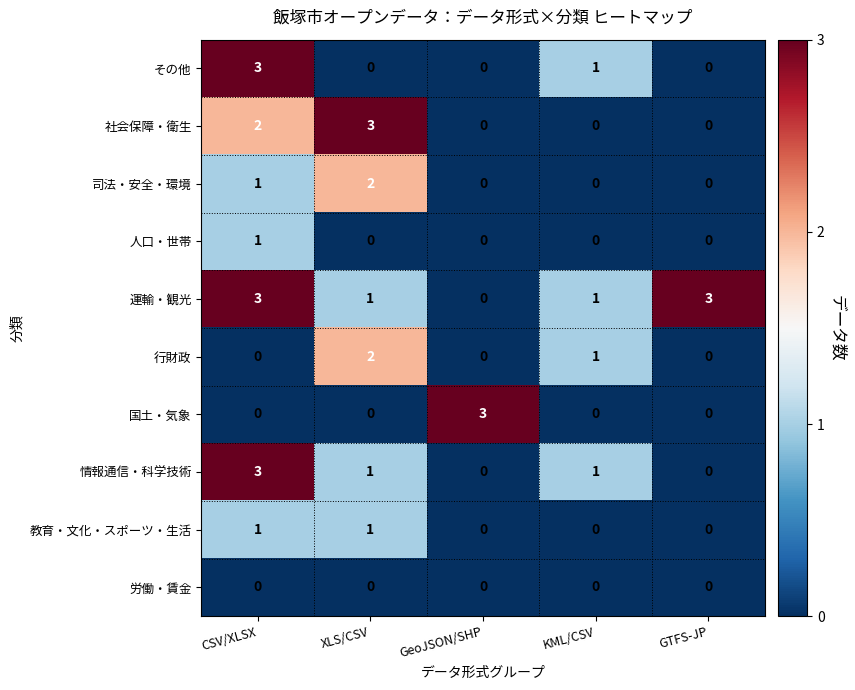

How many series are shown in this chart?

10